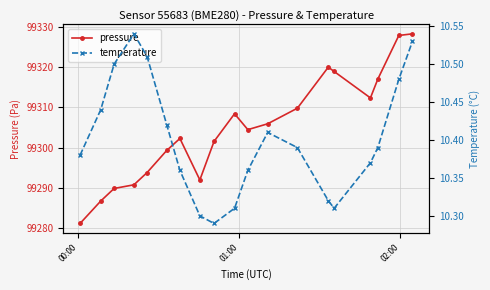

What is the average value of the temperature series?

10.4